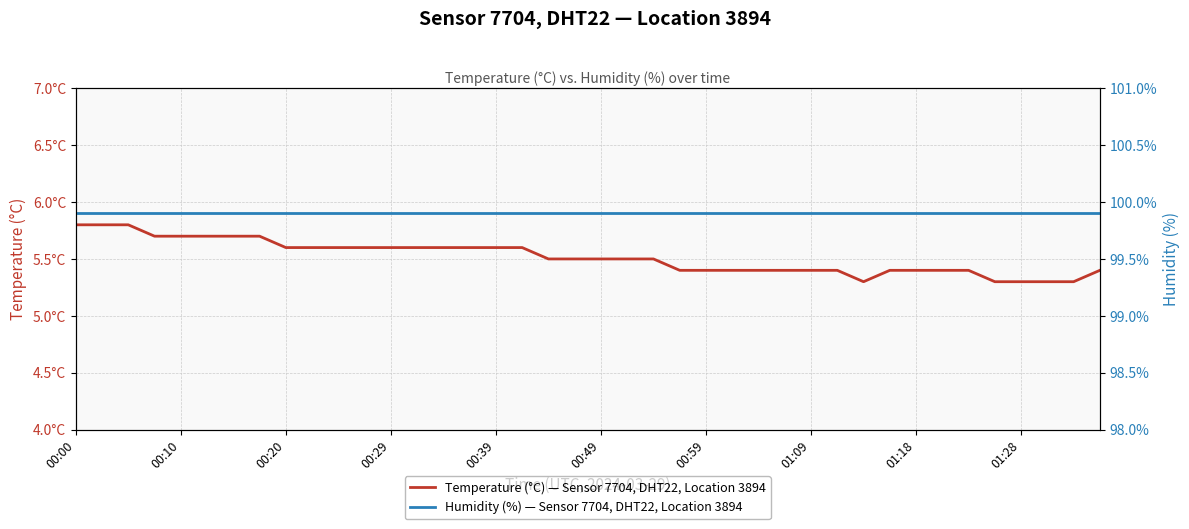

True or false: Humidity (%) — Sensor 7704, DHT22, Location 3894 and Temperature (°C) — Sensor 7704, DHT22, Location 3894 cross at least once.

False